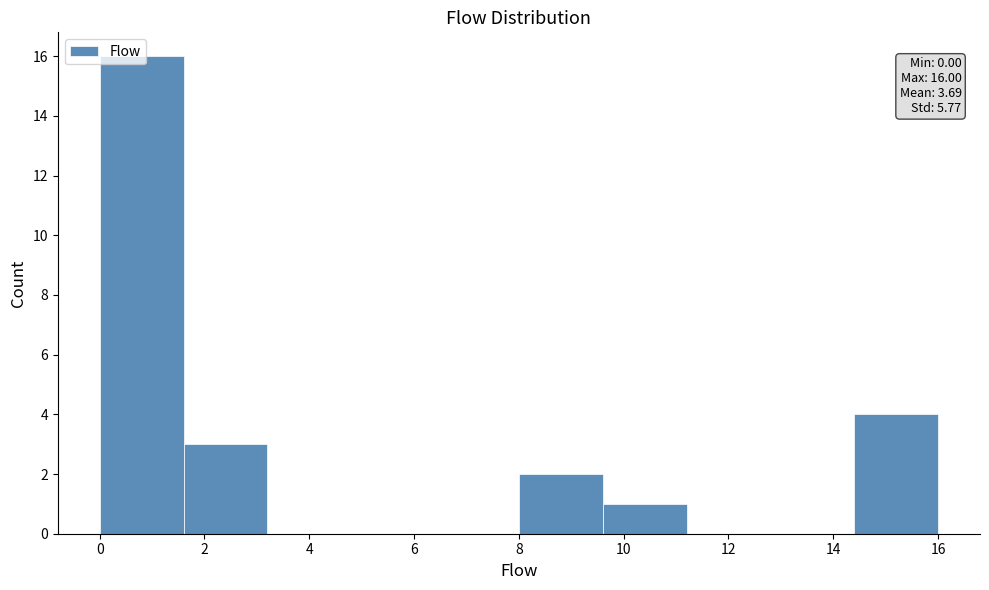

Which range on the x-axis has the tallest bar?

0.0 to 1.6